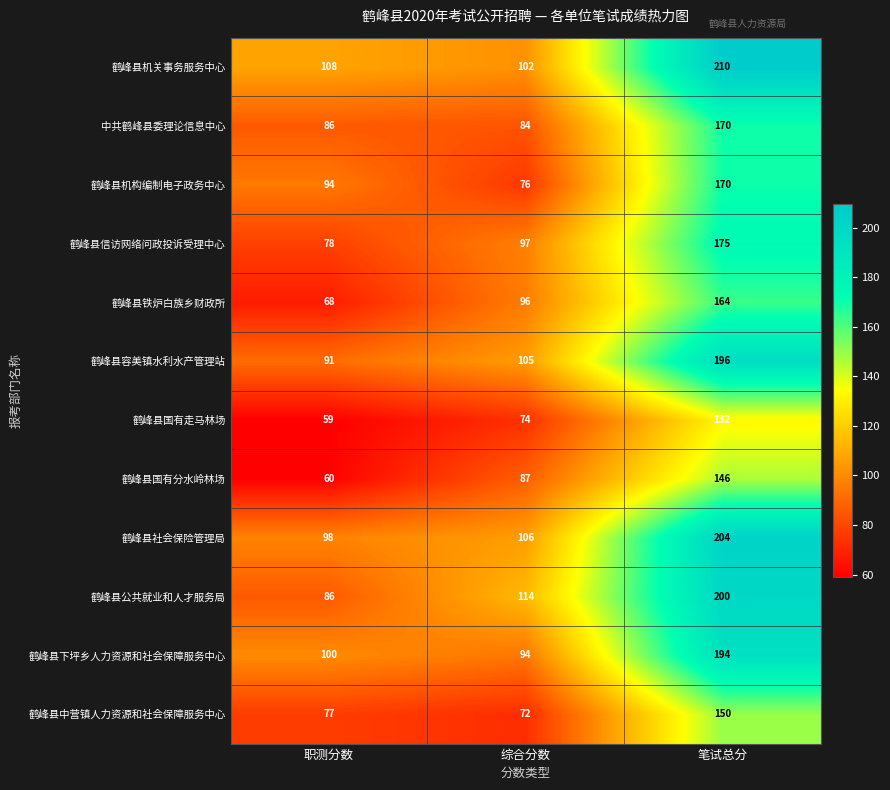

How many data points in 鹤峰县信访网络问政投诉受理中心 are less than 97?

1